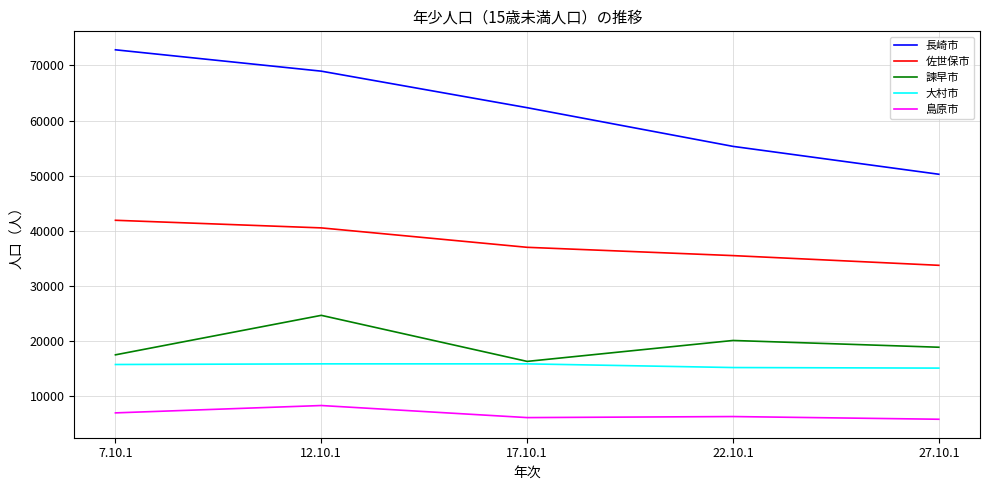

Is the value of 大村市 at 7.10.1 greater than the value of 島原市 at 27.10.1?

Yes